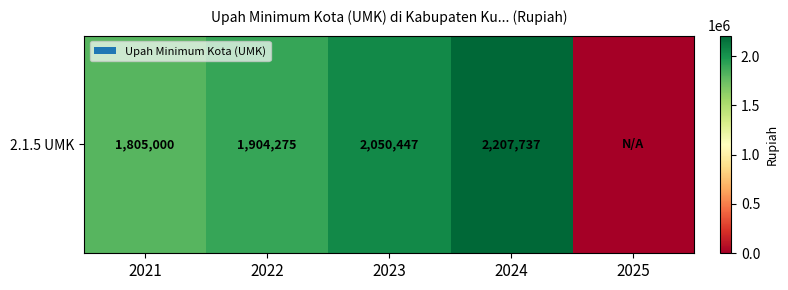

Reading left to right, extract all data points from this chart.

1805000.0	1904275.0	2050447.0	2207737.0	0.0